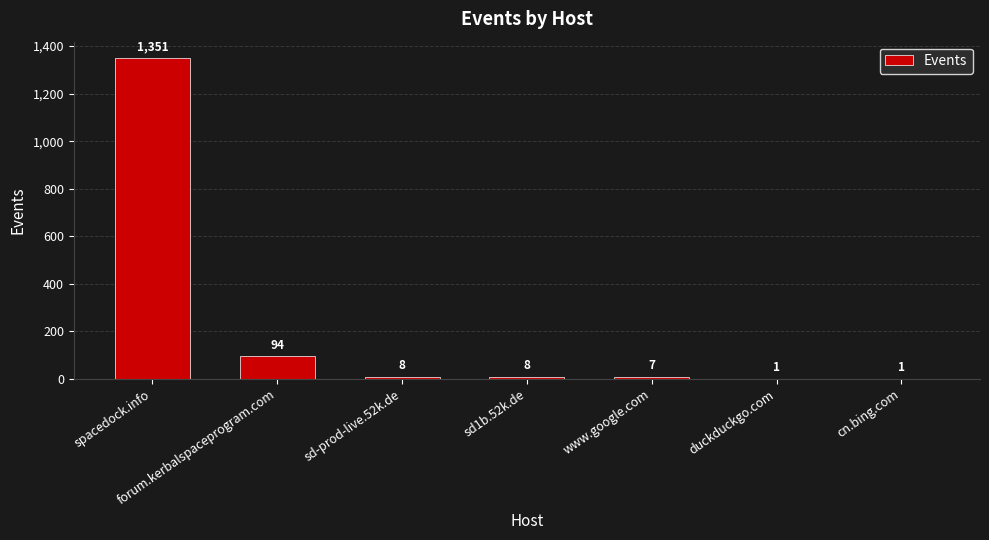

At which label does the data first exceed 8?

spacedock.info